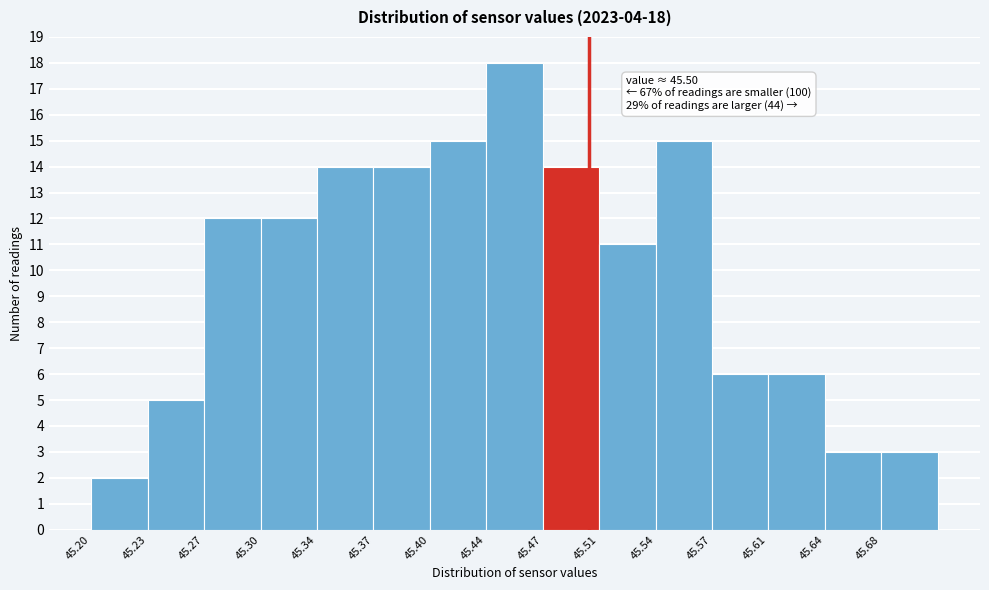

Over which range of the x-axis is the bar tallest?

45.438 to 45.472